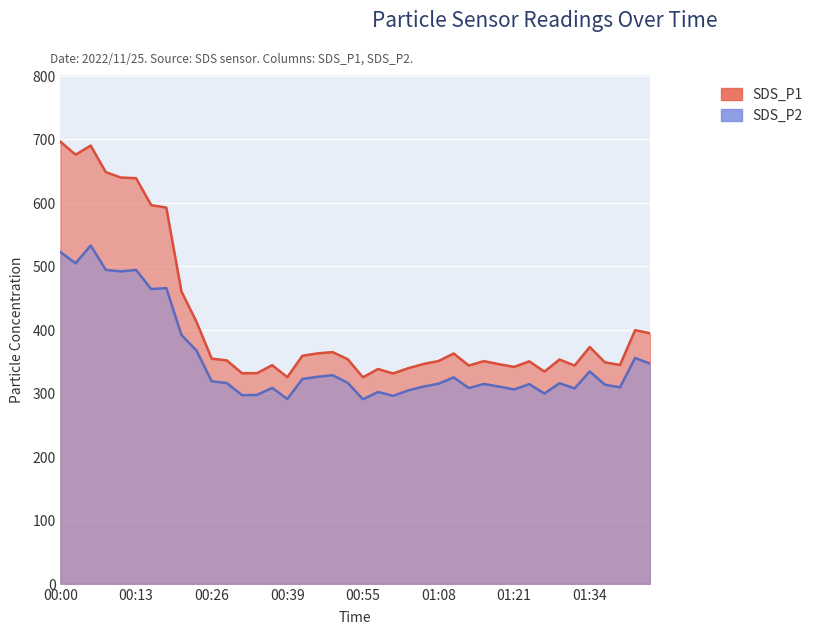

List the series in order of their peak value, lowest first.

SDS_P2, SDS_P1